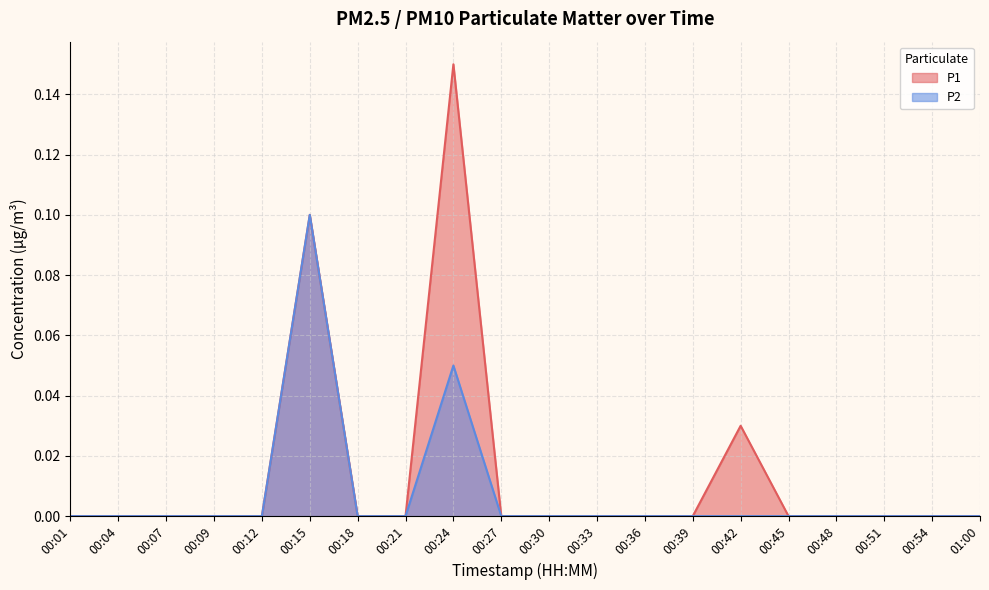

How many values in P2 are above zero?

2